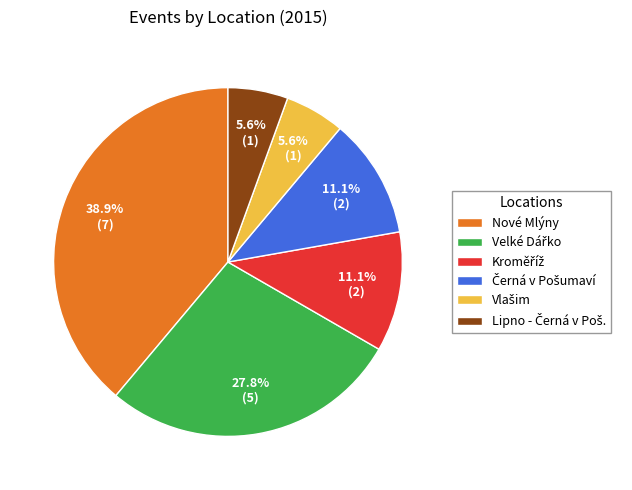

Which category has the biggest portion of the pie?

Nové Mlýny